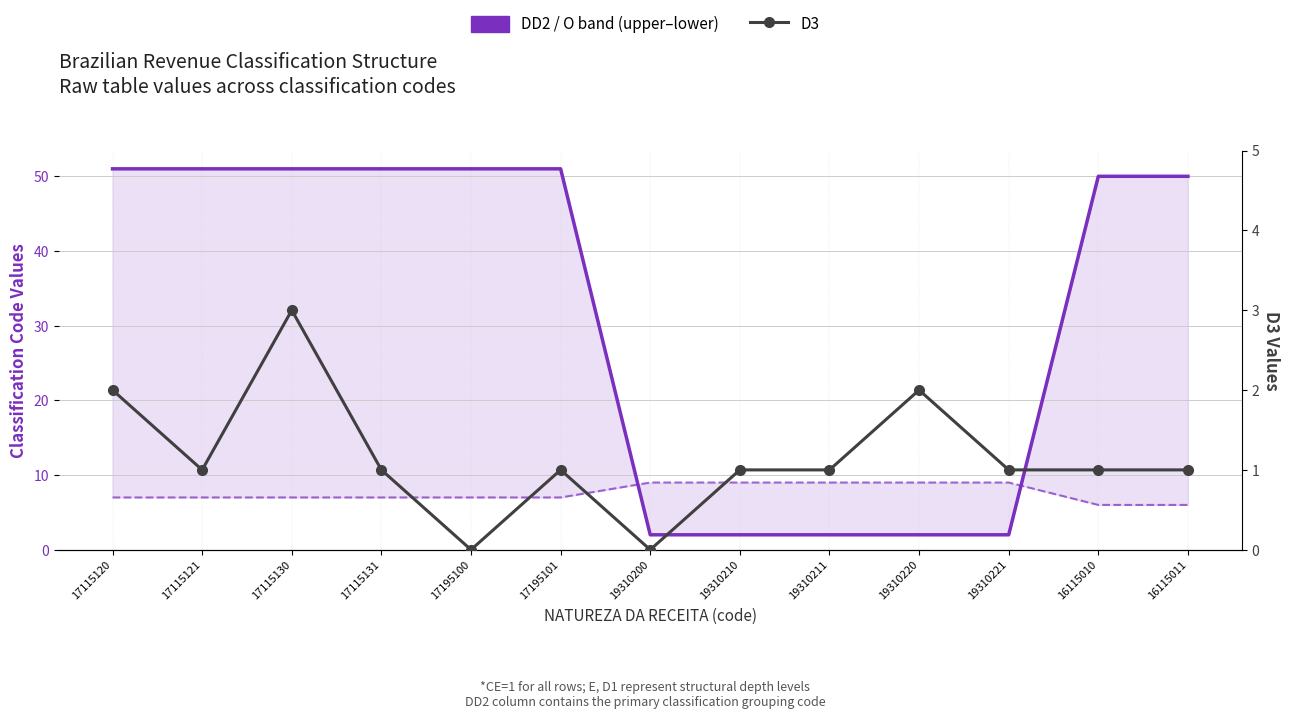

At which category is the sum across all series the highest?

17115130